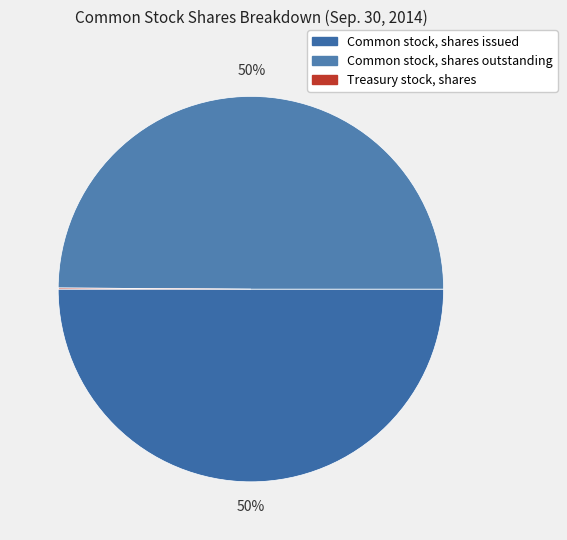

How many slices are in this pie chart?

3